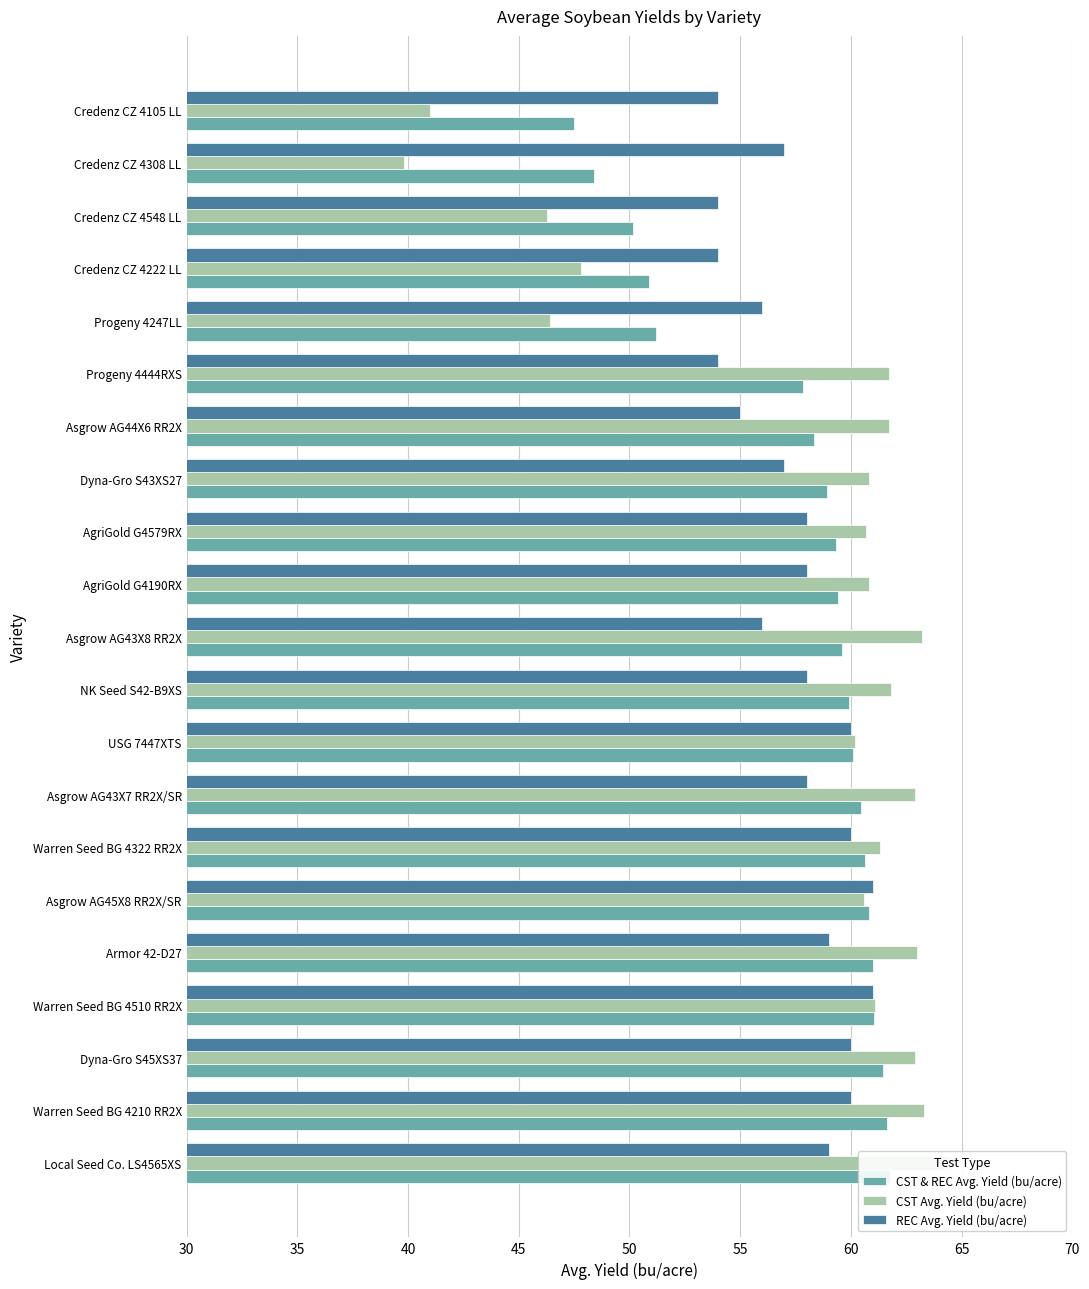

The CST & REC Avg. Yield (bu/acre) series shows 100.9 at Asgrow AG43X7 RR2X/SR. True or false?

False